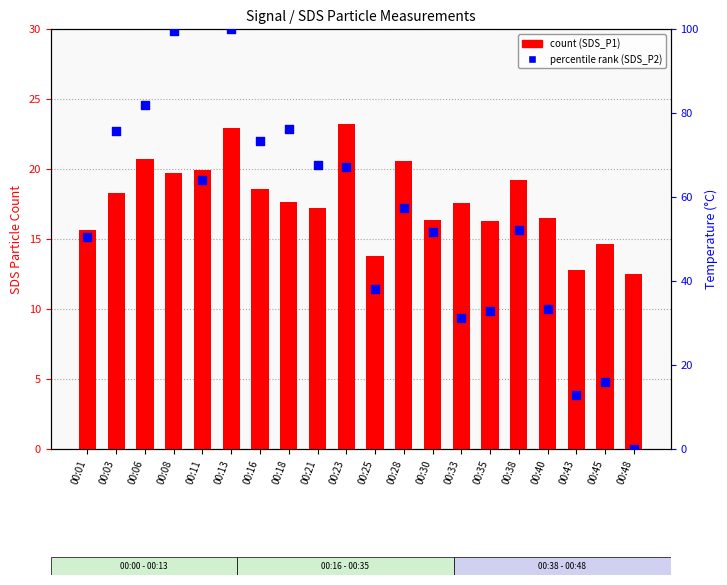

What is the total value across all series at 00:01?

66.2